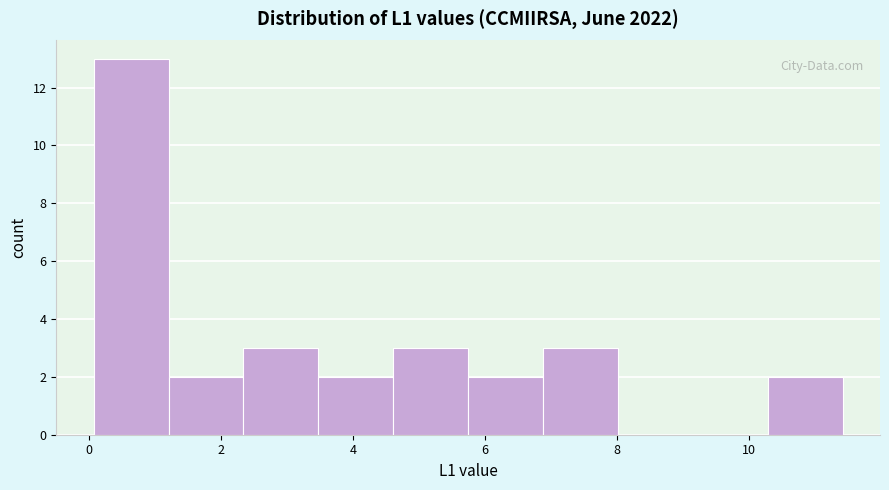

What is the height of the bar covering 0.0 to 1.2 on the x-axis? Neither the bar edges nor the heights are printed on the chart, so give them approximately, as read against the axes.

13